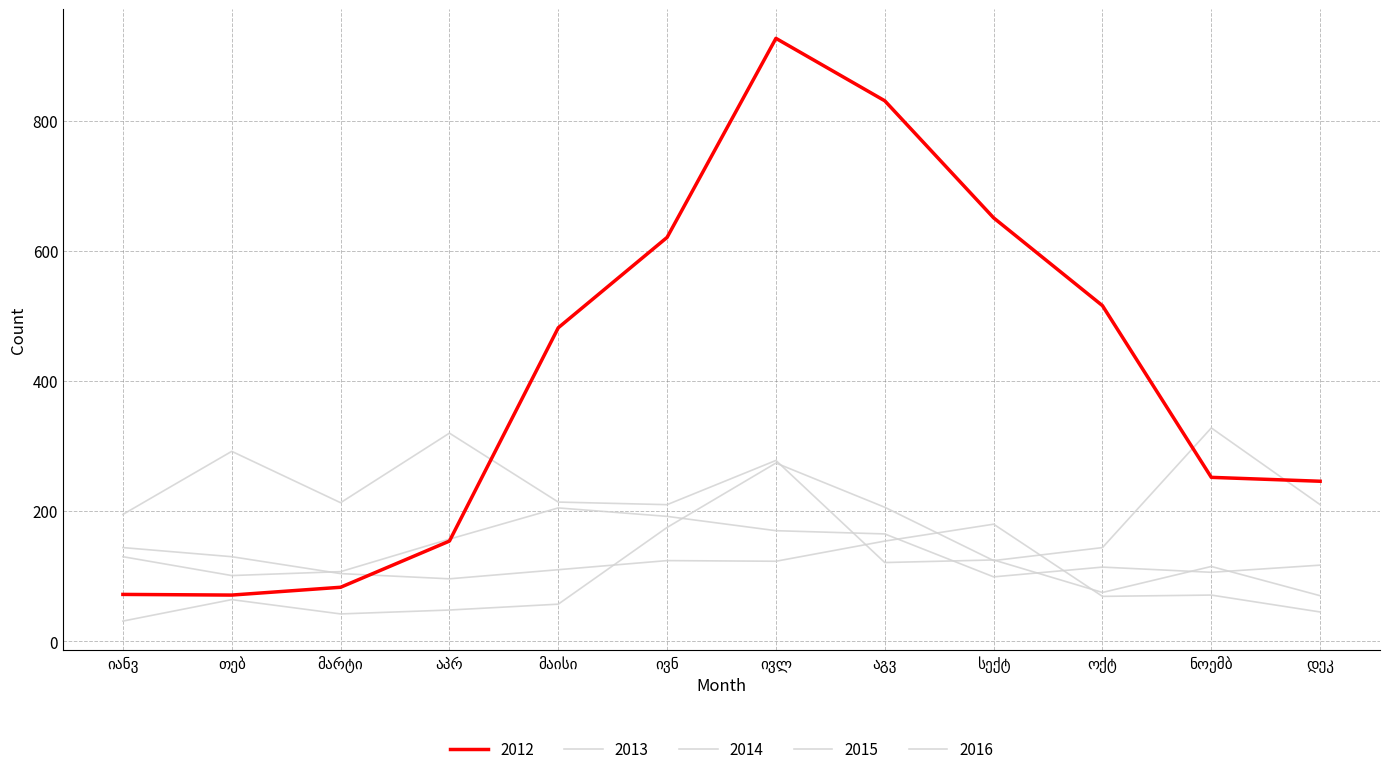

Which series has the largest range (max minus min)?

2012